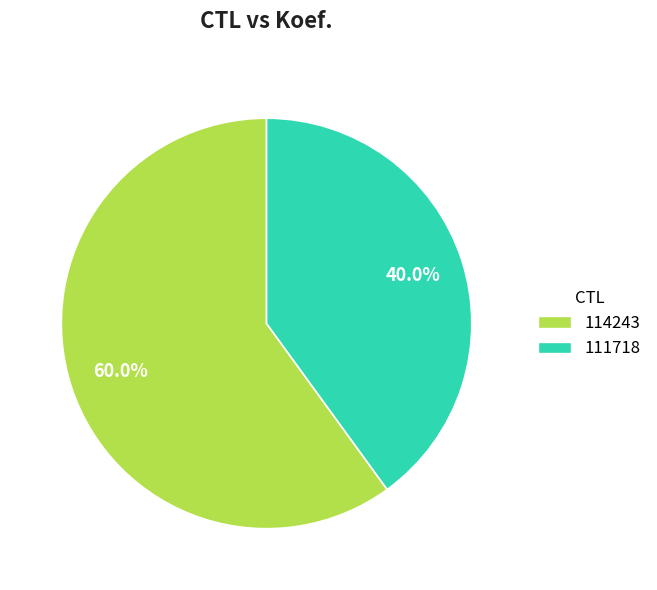

The 114243 slice represents 60% of the pie. True or false?

True